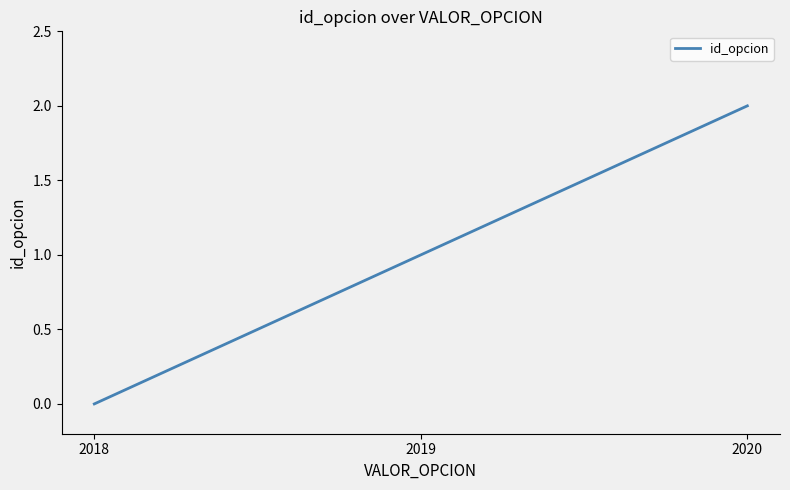

Is it true that the value at 2018 is 0?

True